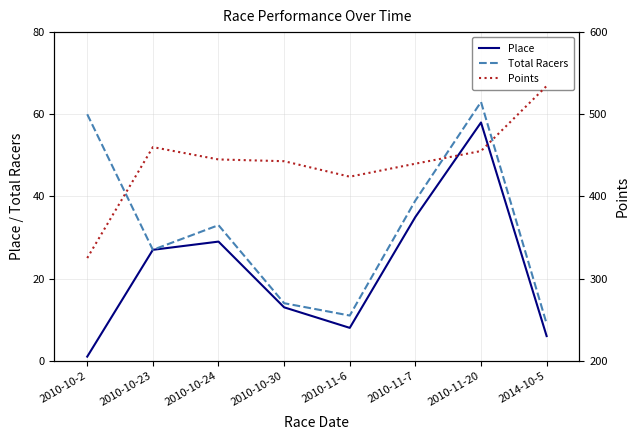

Rank the series at 2010-11-7 from highest to lowest value.

Points, Total Racers, Place